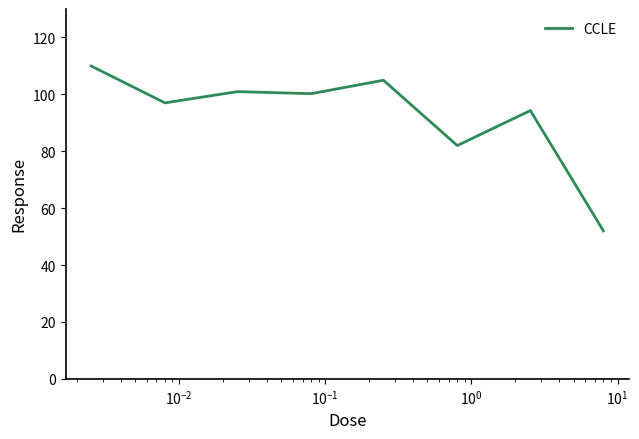

True or false: the data has more than 1 interior local peaks.

True